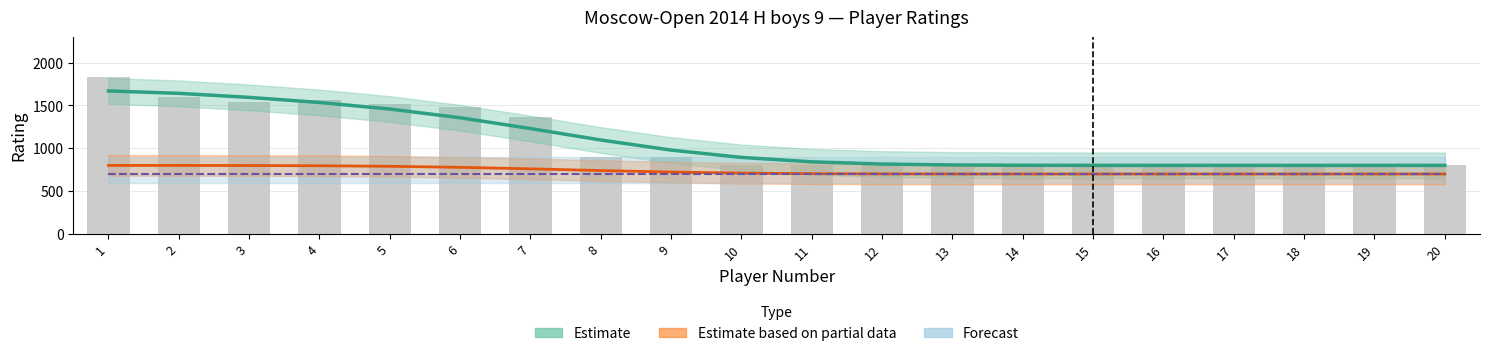

What is the minimum value for Estimate?

800